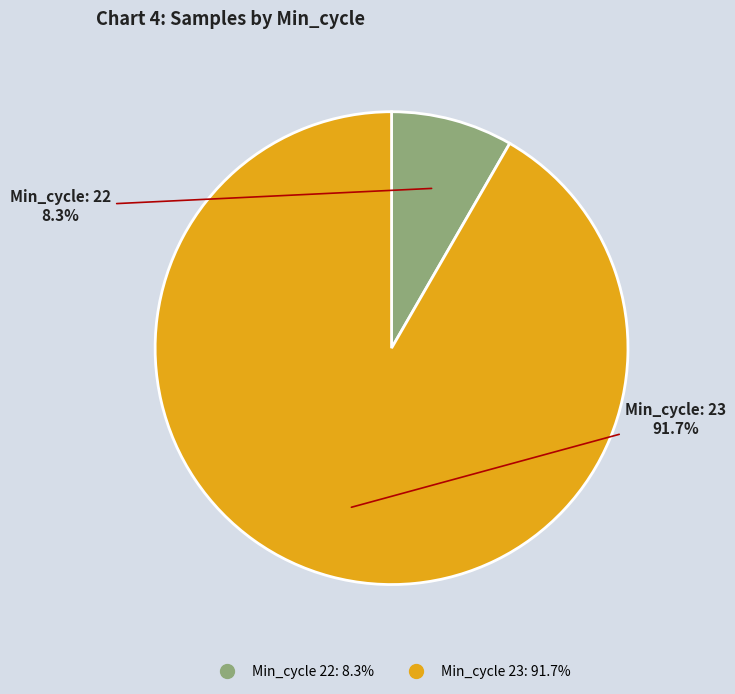

Is there any slice that represents more than half of the pie?

Yes